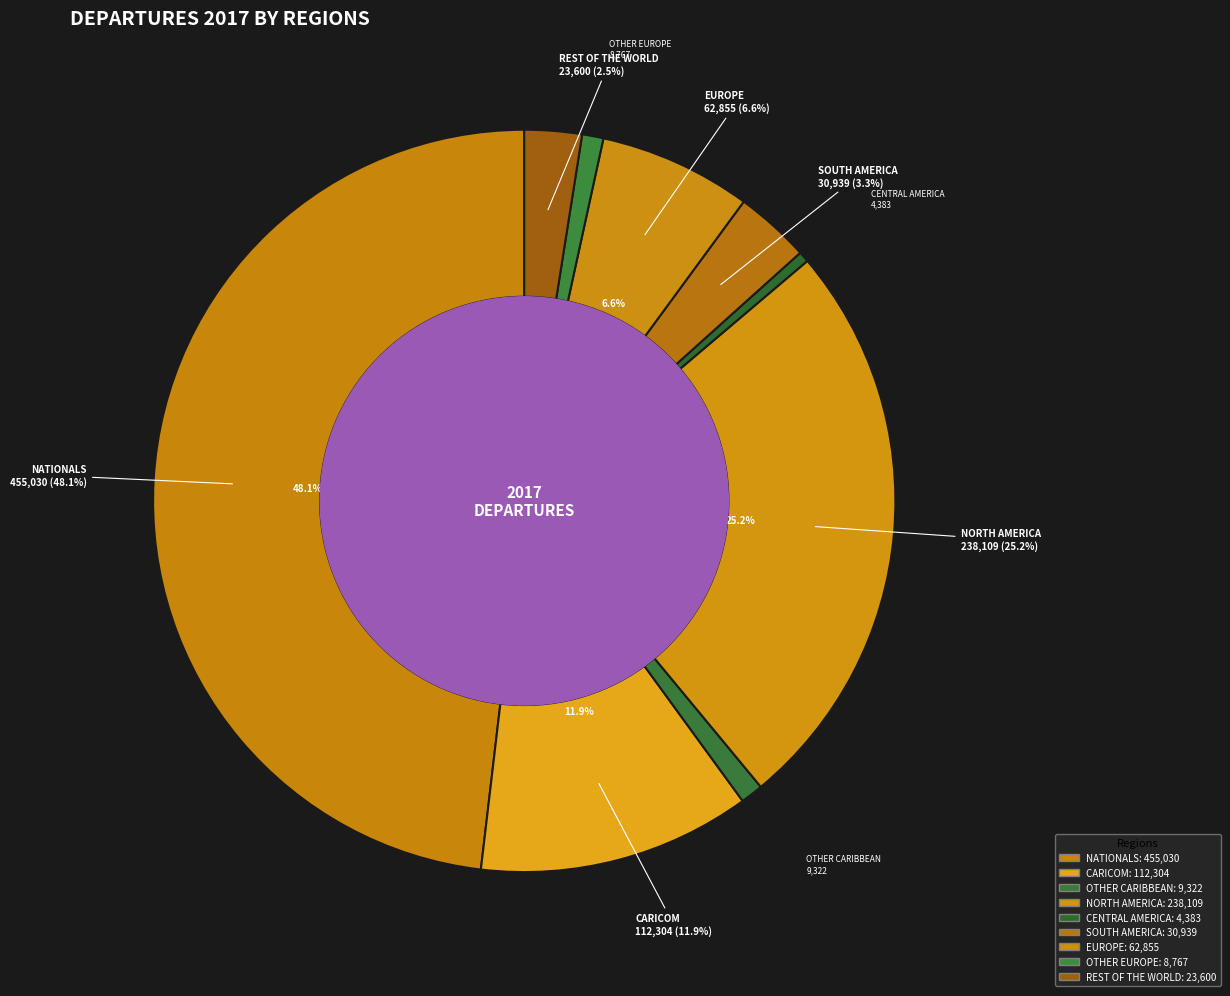

What is the change in value from OTHER CARIBBEAN to SOUTH AMERICA?

+21617